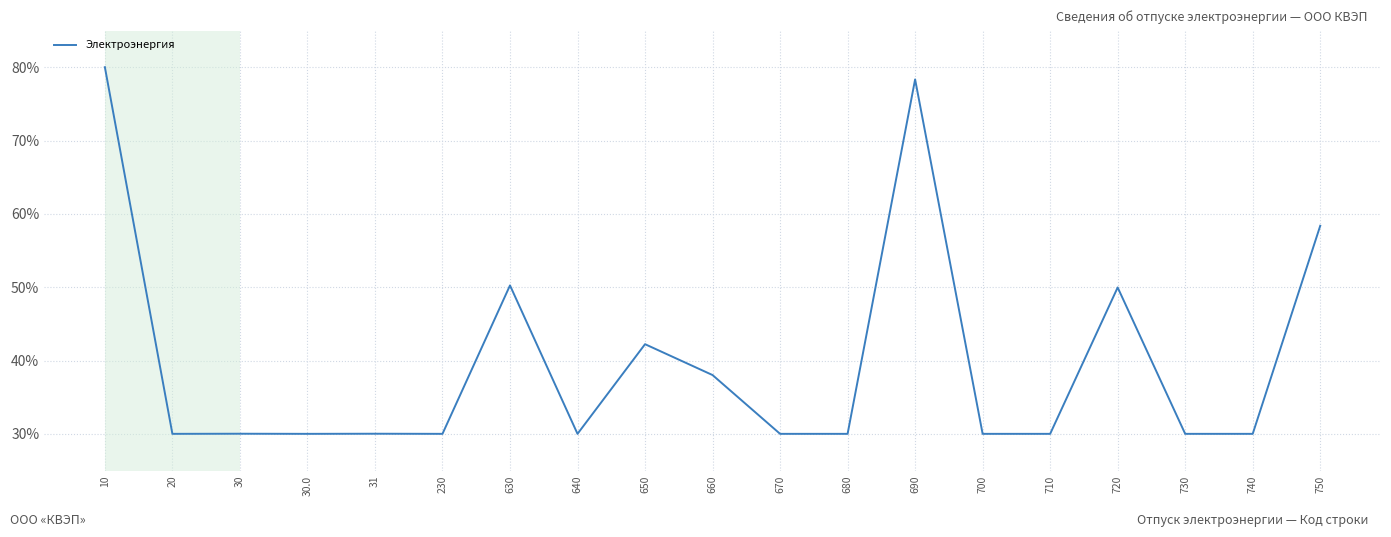

True or false: the data shows 30.0 at 710.

True